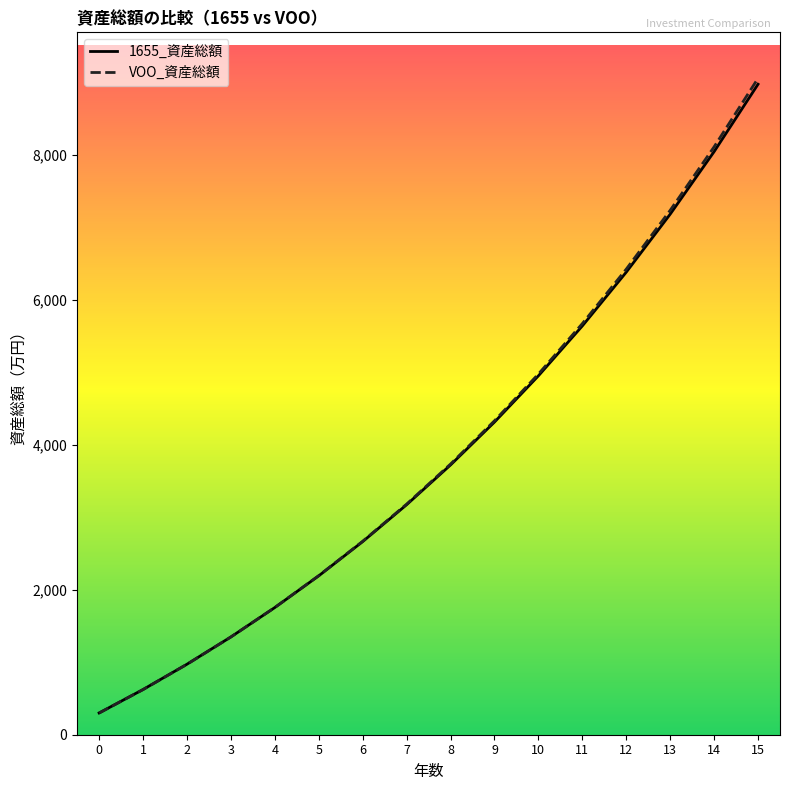

List the labels in order of 1655_資産総額 value, smallest first.

0, 1, 2, 3, 4, 5, 6, 7, 8, 9, 10, 11, 12, 13, 14, 15